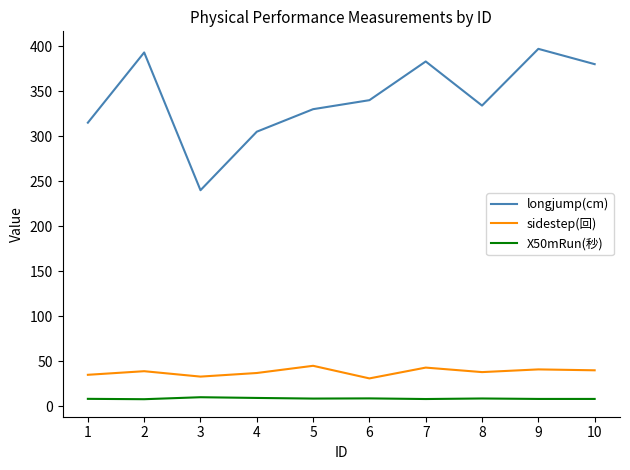

True or false: sidestep(回) has more than 0 interior local peaks.

True